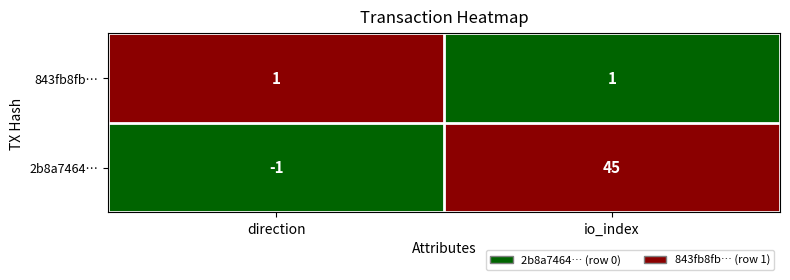

True or false: 2b8a7464… has a value of 45 at io_index.

True